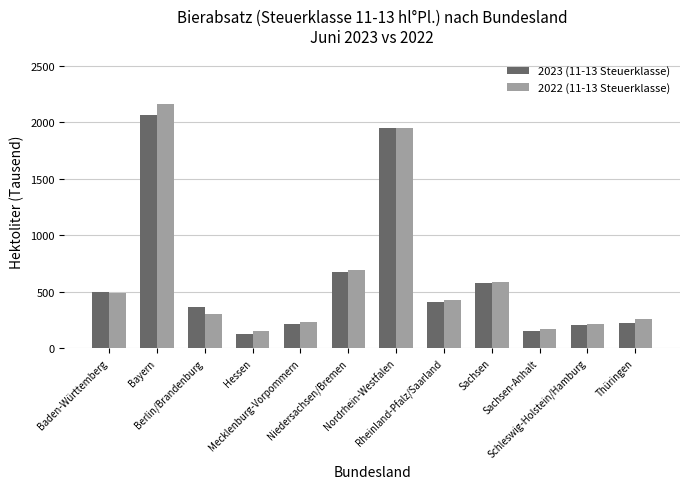

How many bars are there in total?

24